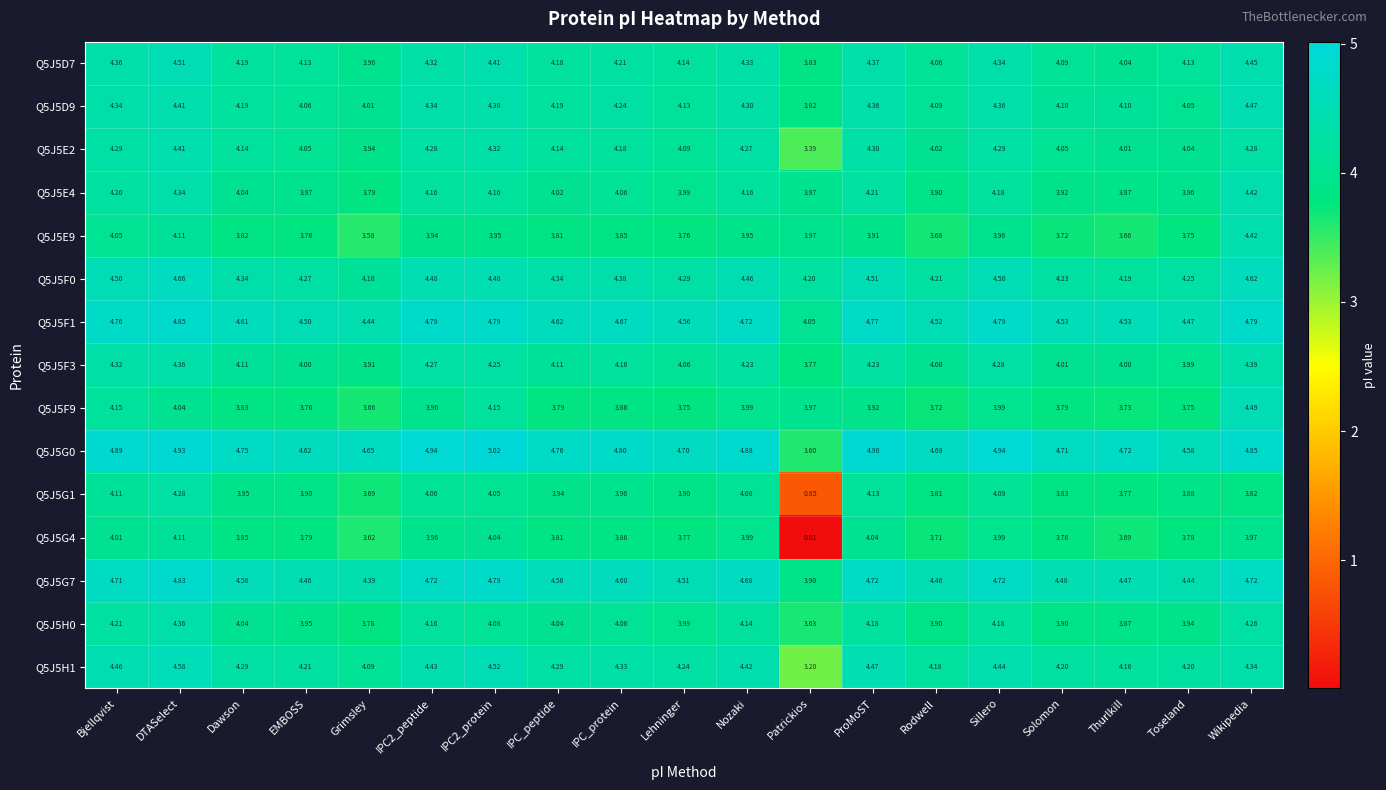

Where is Q5J5E2 nearest to the value 3?

Patrickios